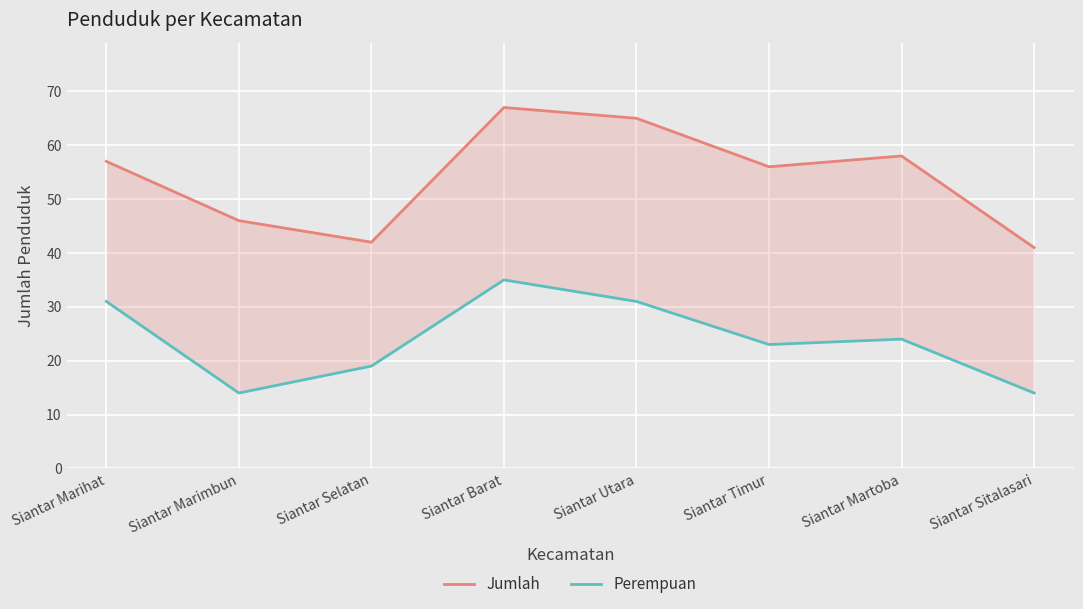

At how many categories does at least one series exceed 62?

2